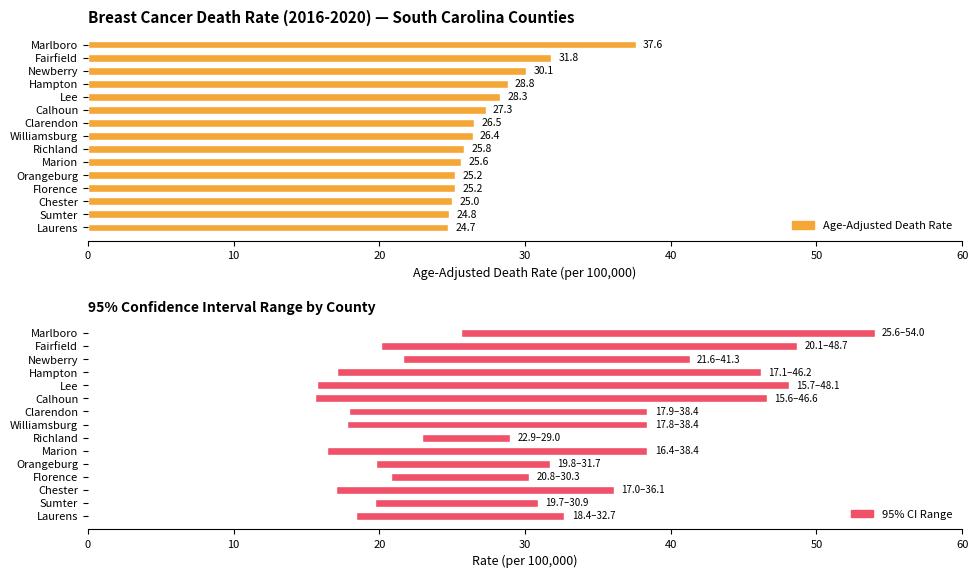

The value of Age-Adjusted Death Rate at 30 is 28.8. True or false?

True